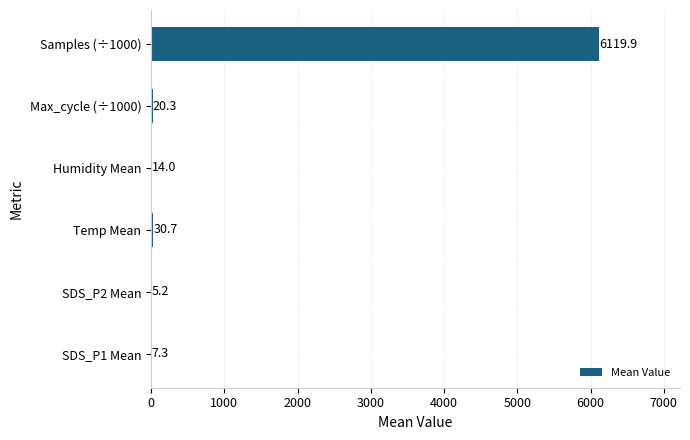

Reading bottom to top, extract all data points from this chart.

SDS_P1 Mean=7.3	SDS_P2 Mean=5.2	Temp Mean=30.7	Humidity Mean=14.0	Max_cycle (÷1000)=20.3	Samples (÷1000)=6119.9